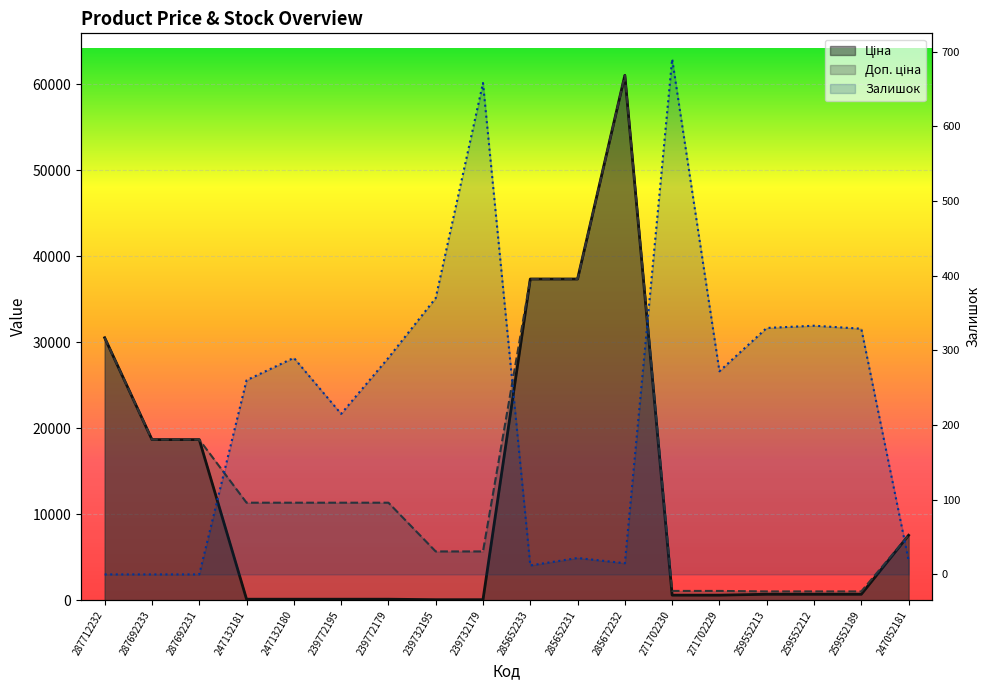

At how many categories does at least one series exceed 15518?

6